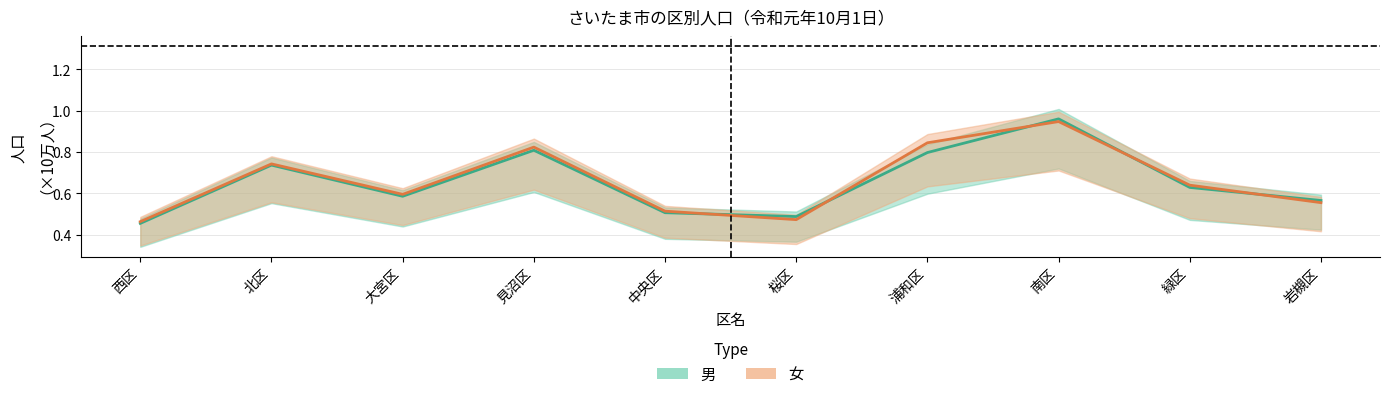

True or false: 女 and 男 cross at least once.

True